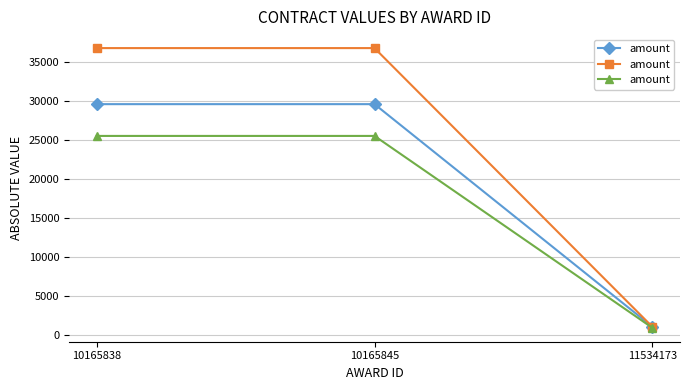

What is the change in value from 10165838 to 11534173?

-24608